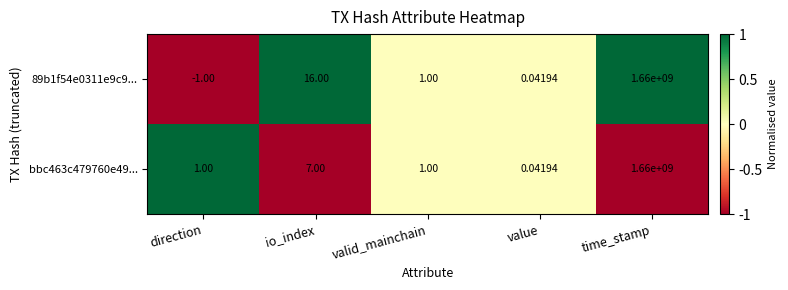

Where is bbc463c479760e49... nearest to the value 830000000?

io_index